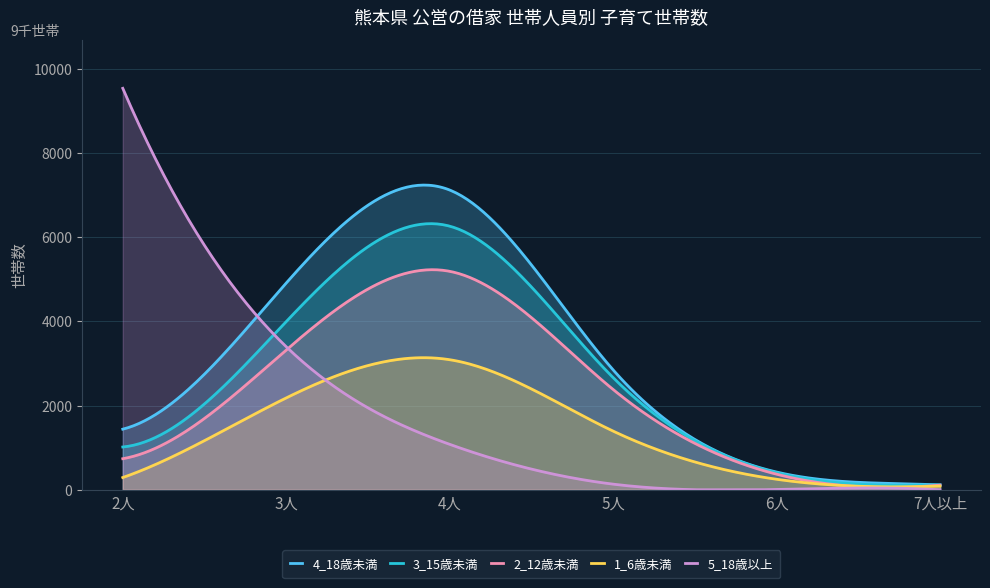

Which category has the highest value across all series?

2人